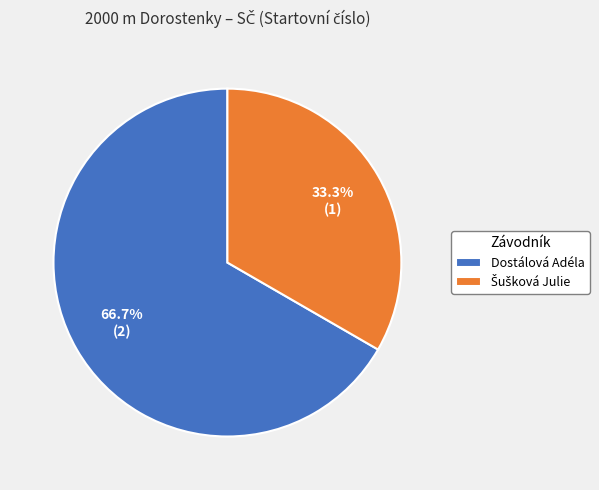

What portion of the pie excludes Dostálová Adéla?

33.3%